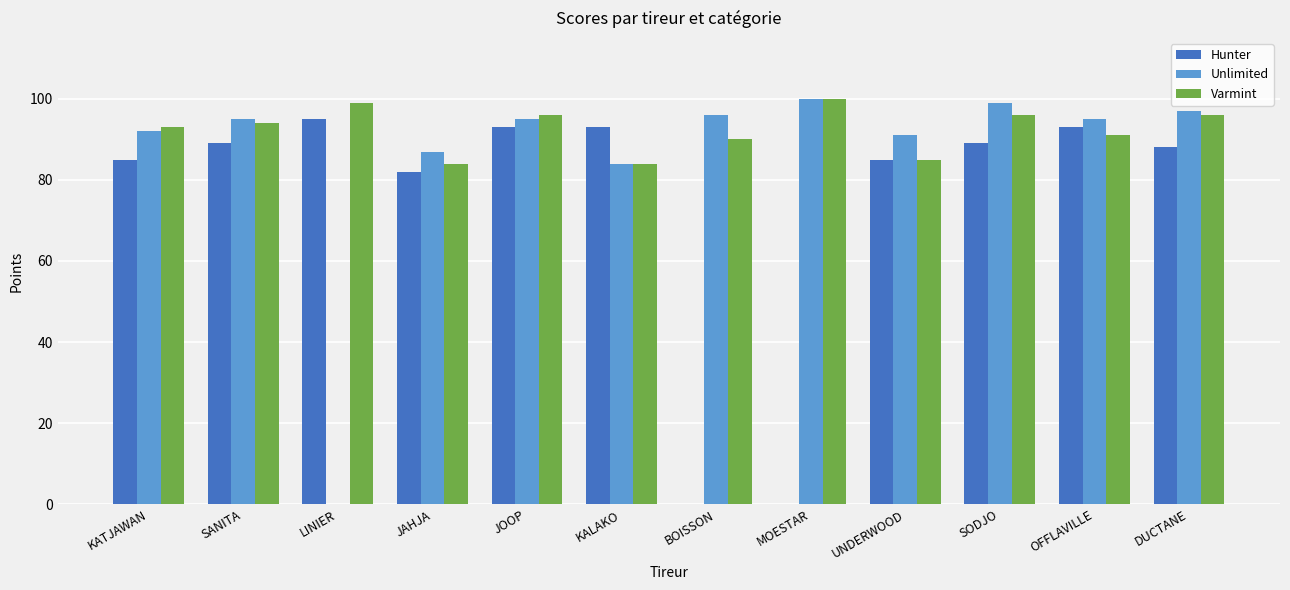

Reading left to right, transcribe all the data shown in this chart.

Hunter: KATJAWAN=85	SANITA=89	LINIER=95	JAHJA=82	JOOP=93	KALAKO=93	BOISSON=0	MOESTAR=0	UNDERWOOD=85	SODJO=89	OFFLAVILLE=93	DUCTANE=88
Unlimited: KATJAWAN=92	SANITA=95	LINIER=0	JAHJA=87	JOOP=95	KALAKO=84	BOISSON=96	MOESTAR=100	UNDERWOOD=91	SODJO=99	OFFLAVILLE=95	DUCTANE=97
Varmint: KATJAWAN=93	SANITA=94	LINIER=99	JAHJA=84	JOOP=96	KALAKO=84	BOISSON=90	MOESTAR=100	UNDERWOOD=85	SODJO=96	OFFLAVILLE=91	DUCTANE=96